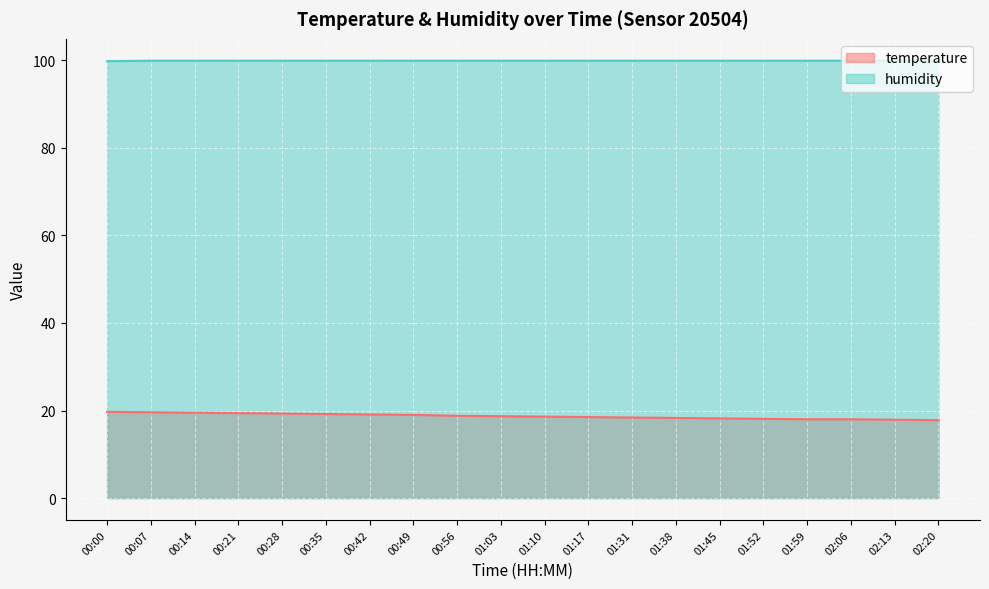

How many series are shown in this chart?

2